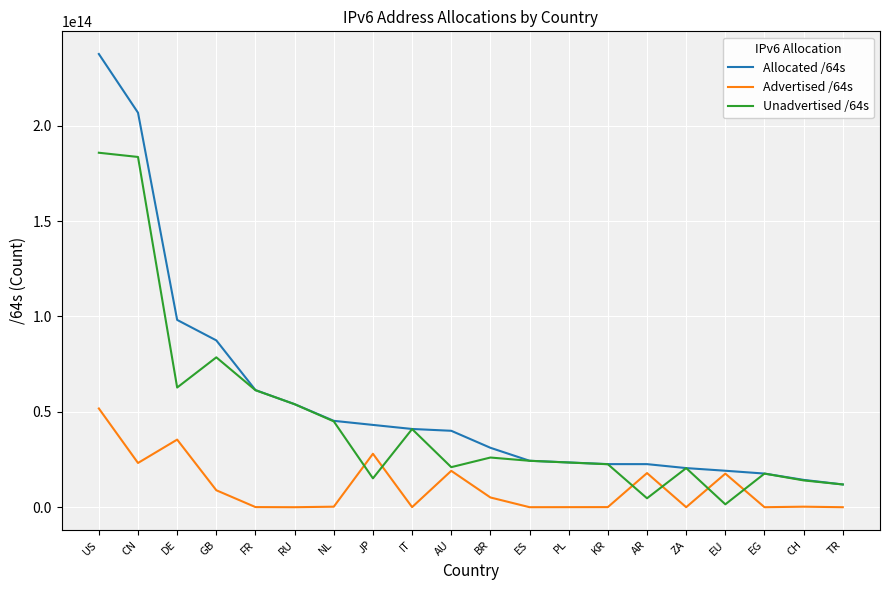

Which series has the largest range (max minus min)?

Allocated /64s